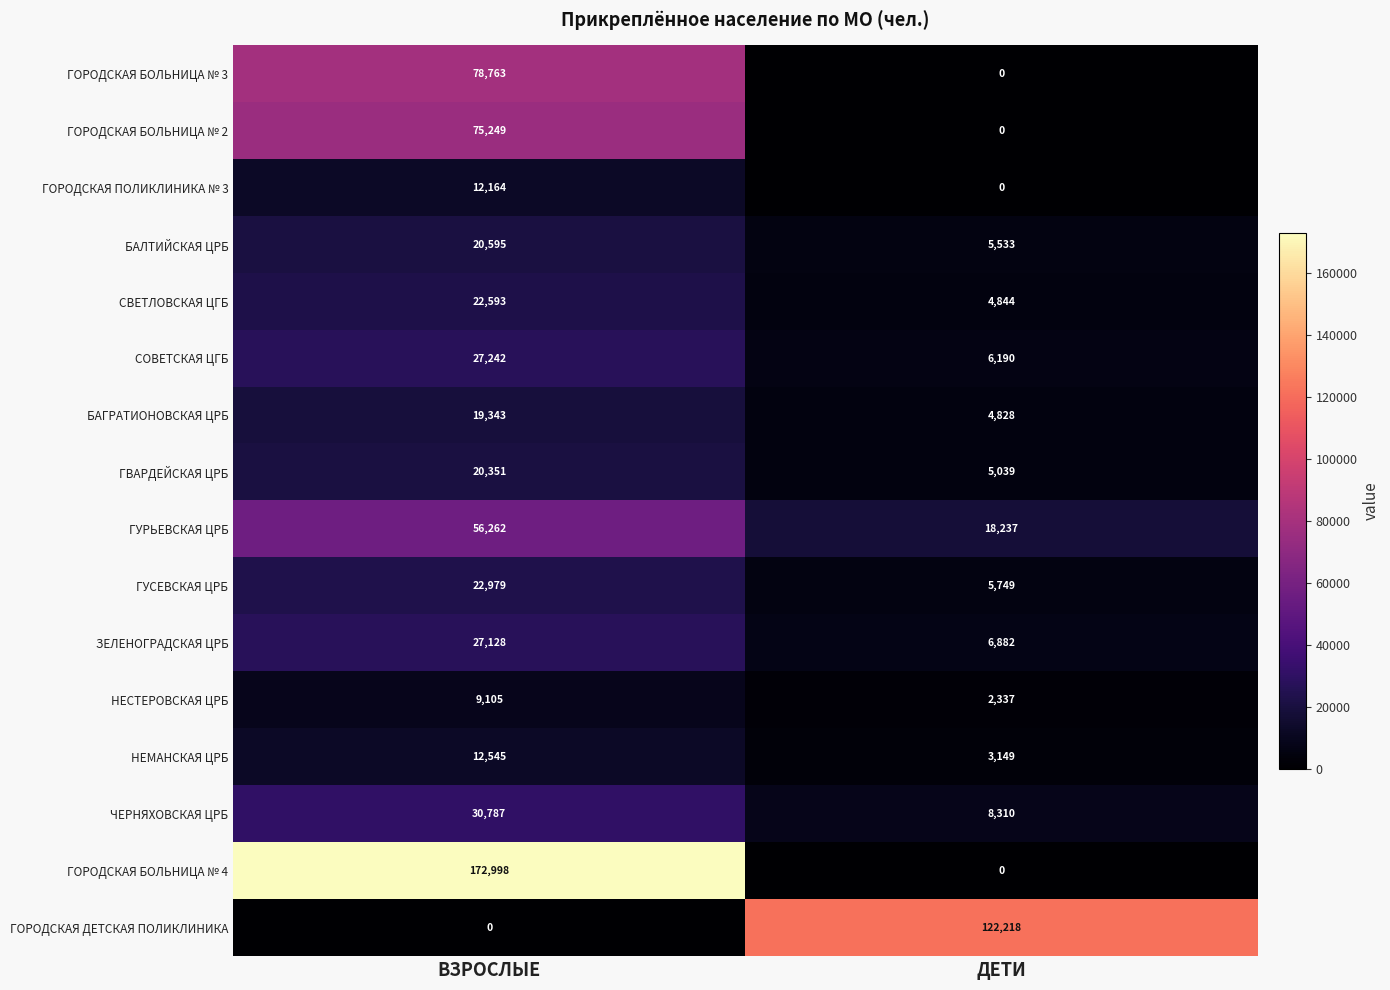

Where is ГОРОДСКАЯ ДЕТСКАЯ ПОЛИКЛИНИКА nearest to the value 61109?

ВЗРОСЛЫЕ